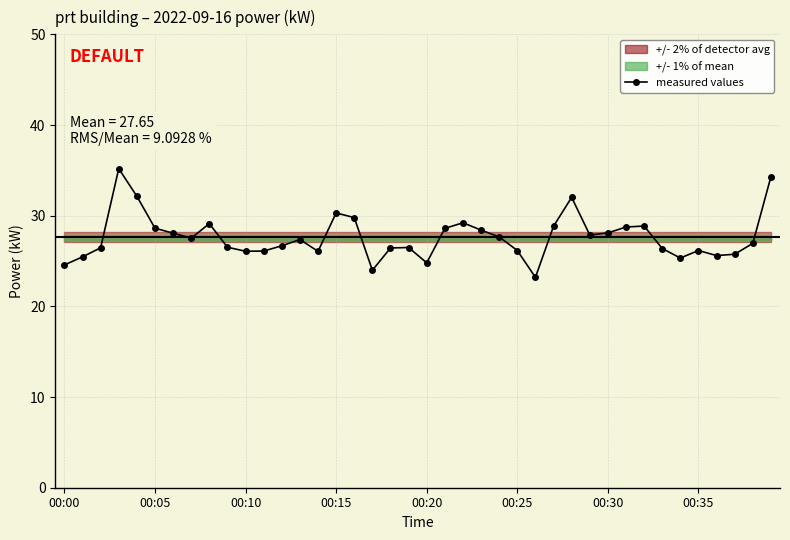

What is the smallest value displayed?

23.2